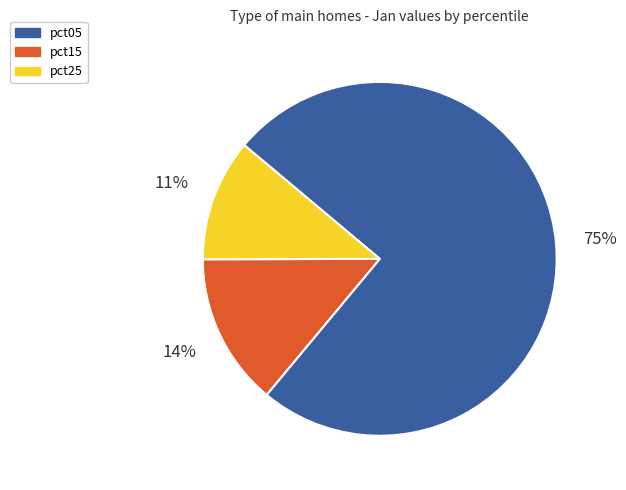

To the nearest percent, what percentage of the pie is pct05?

75%